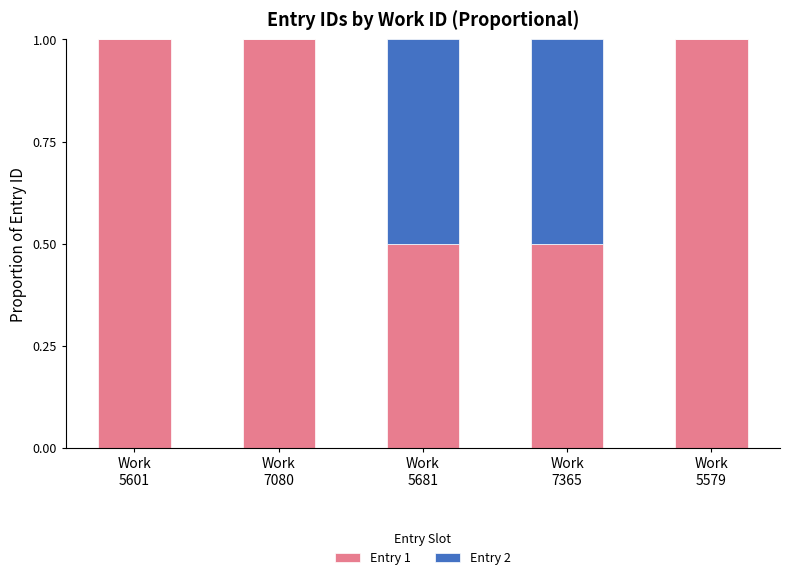

What is the highest value of the Entry 1 series?

1.0